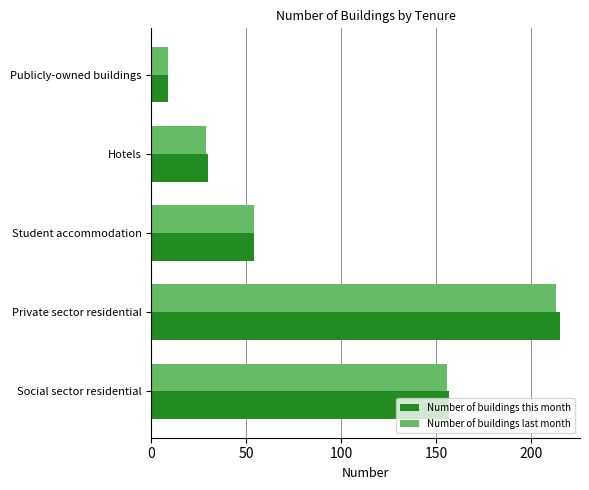

What are all the series names shown in the legend?

Number of buildings this month, Number of buildings last month